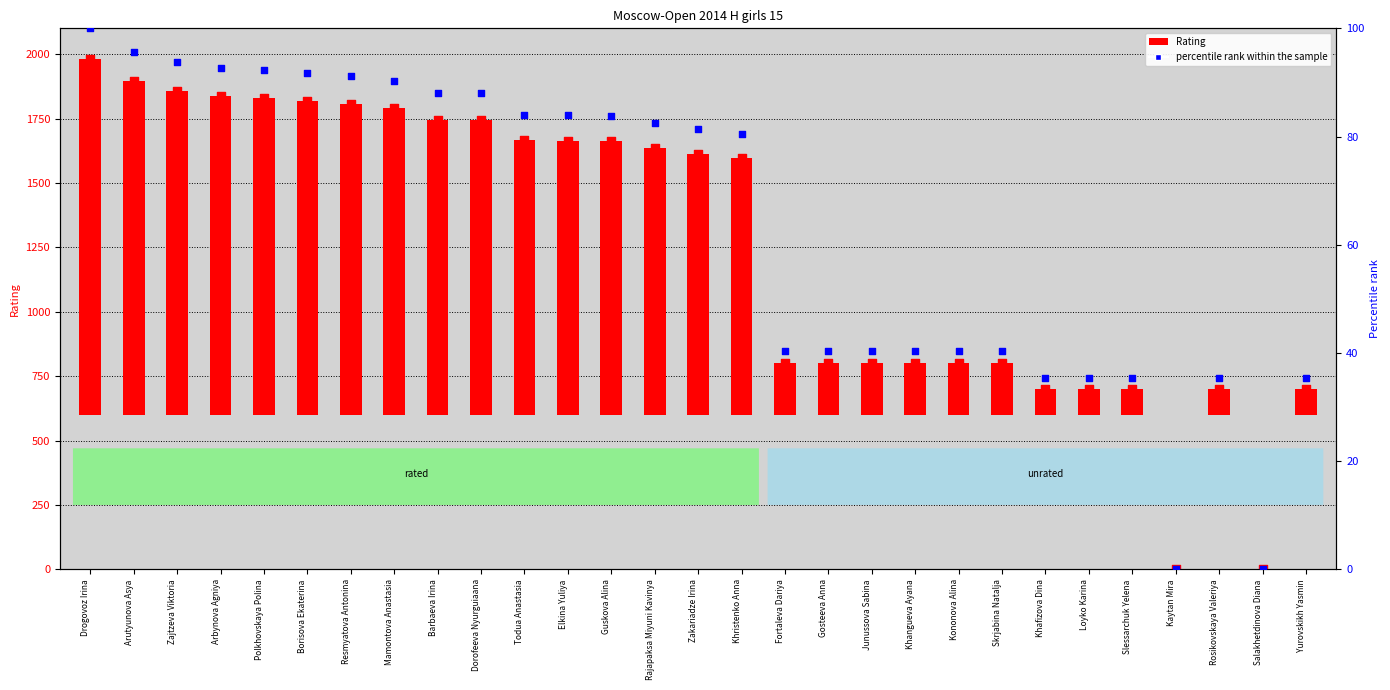

Which series reaches the maximum Y coordinate?

Rating